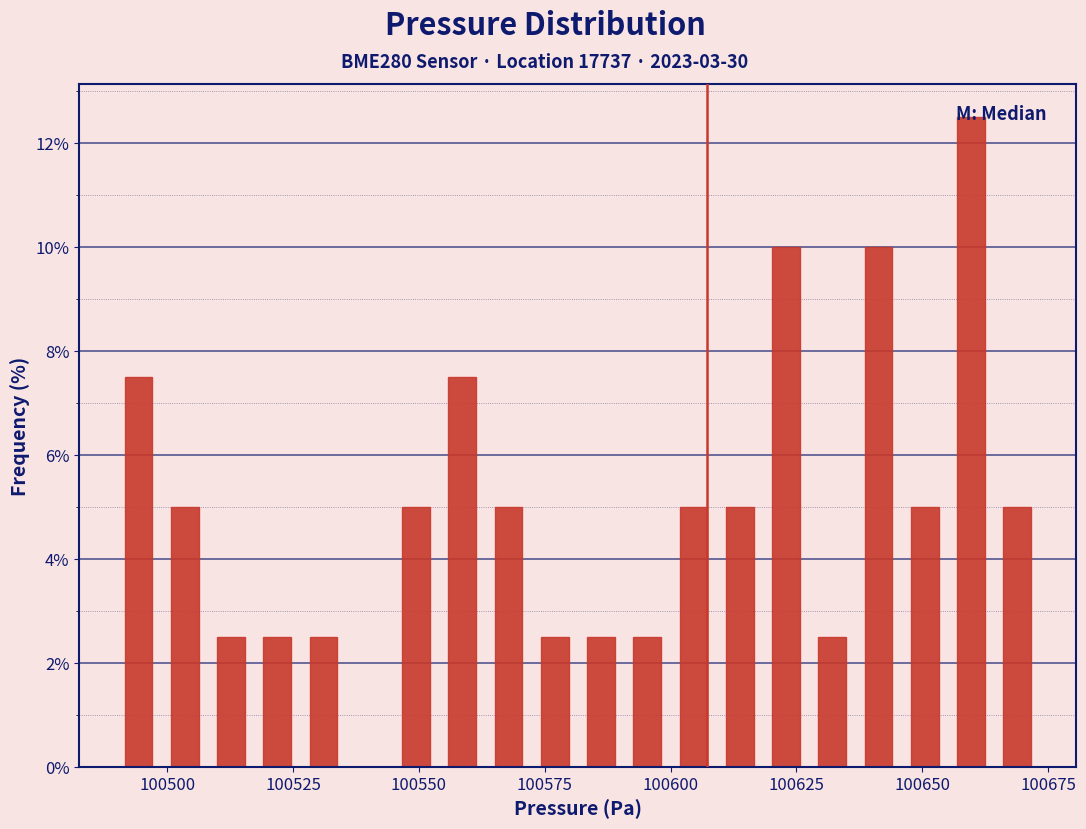

Around what value on the x-axis is the tallest bar? Give the approximate position of its centre, as read against the axis.

100660